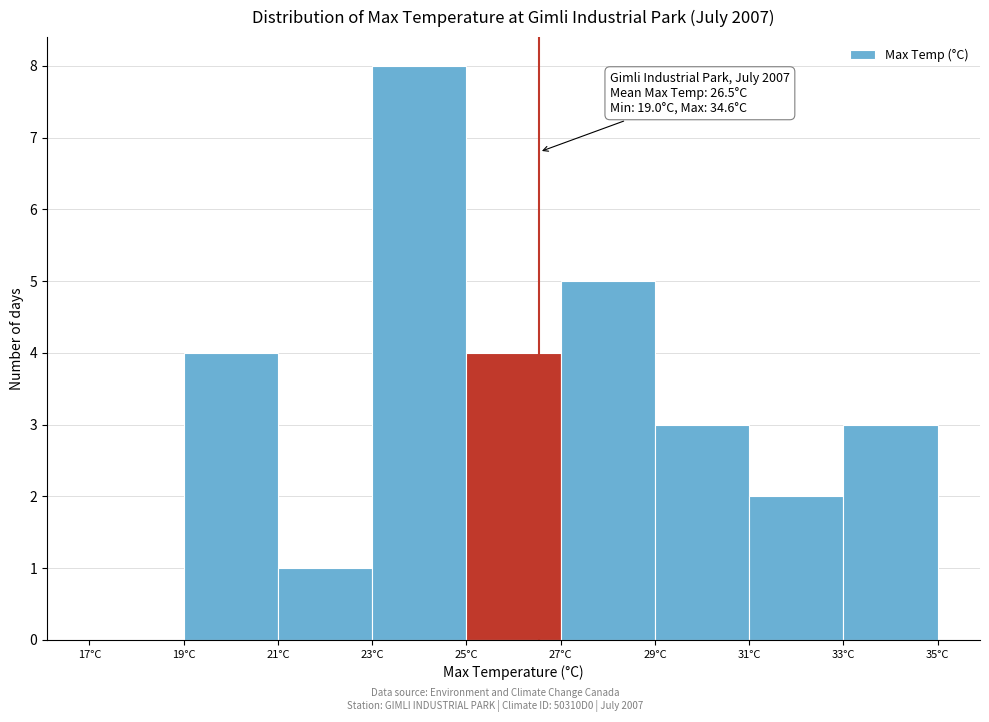

Which range on the x-axis has the tallest bar?

23 to 25